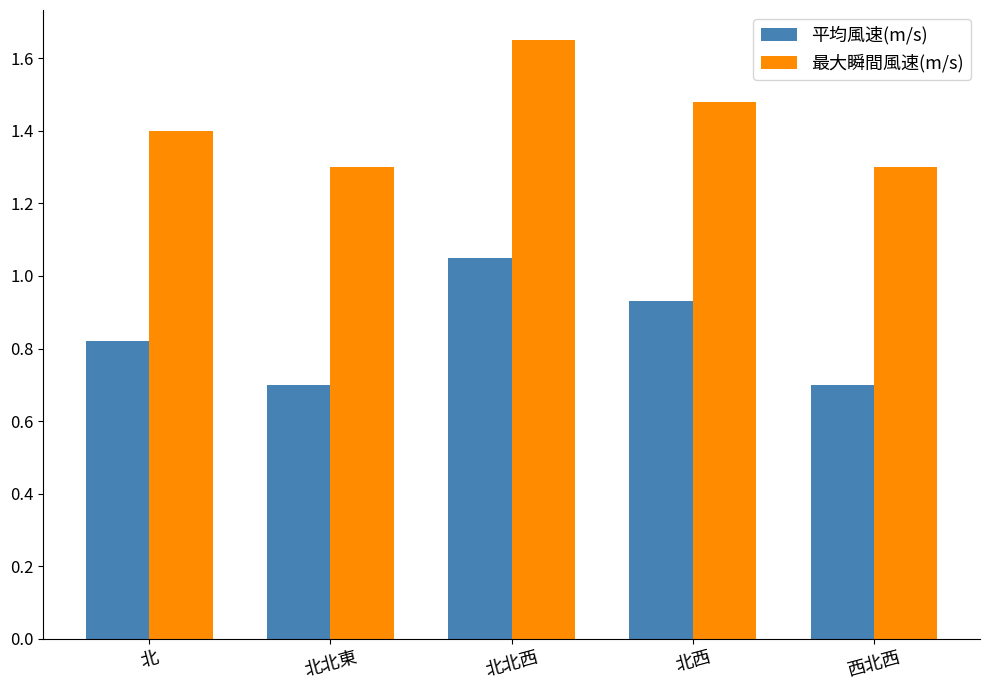

What is the spread (max minus min) of values at 西北西?

0.6